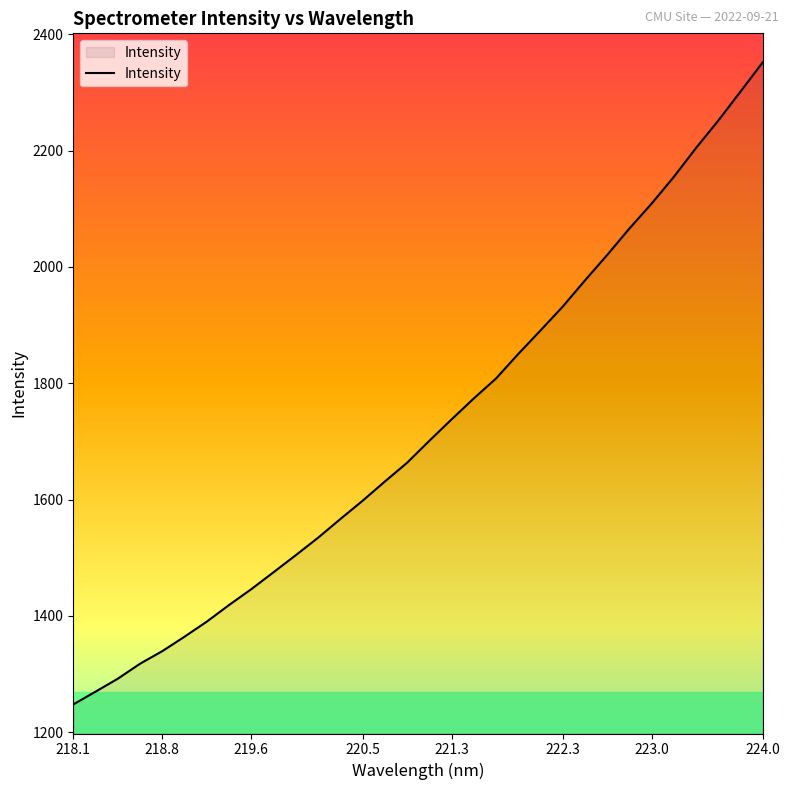

What is the minimum value shown in the chart?

1247.9